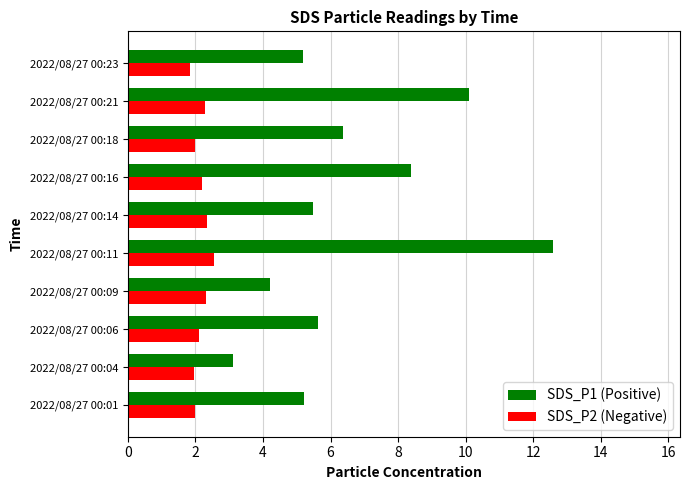

Is it true that SDS_P1 (Positive) equals 4.2 at 2022/08/27 00:09?

True